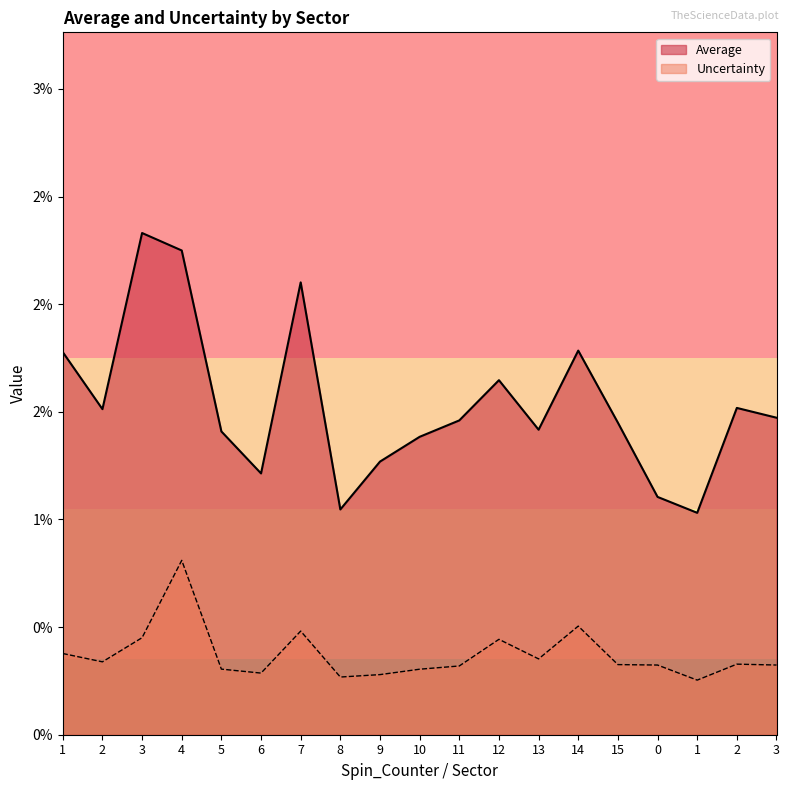

Which label corresponds to the smallest value in the chart?

1